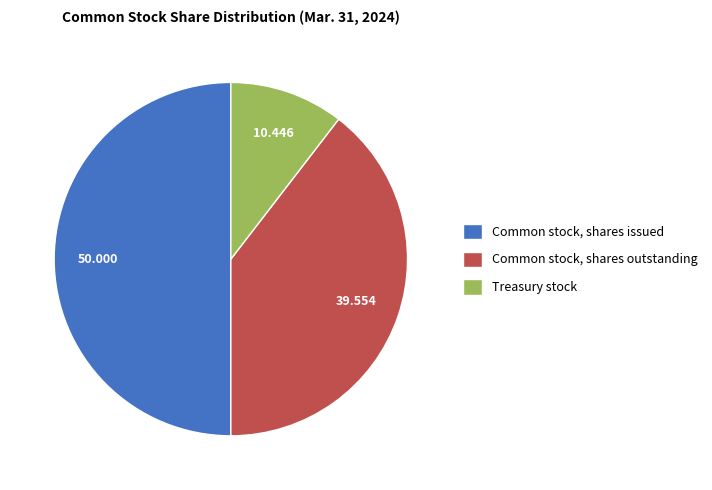

Does Common stock, shares outstanding represent more than half of the total?

No